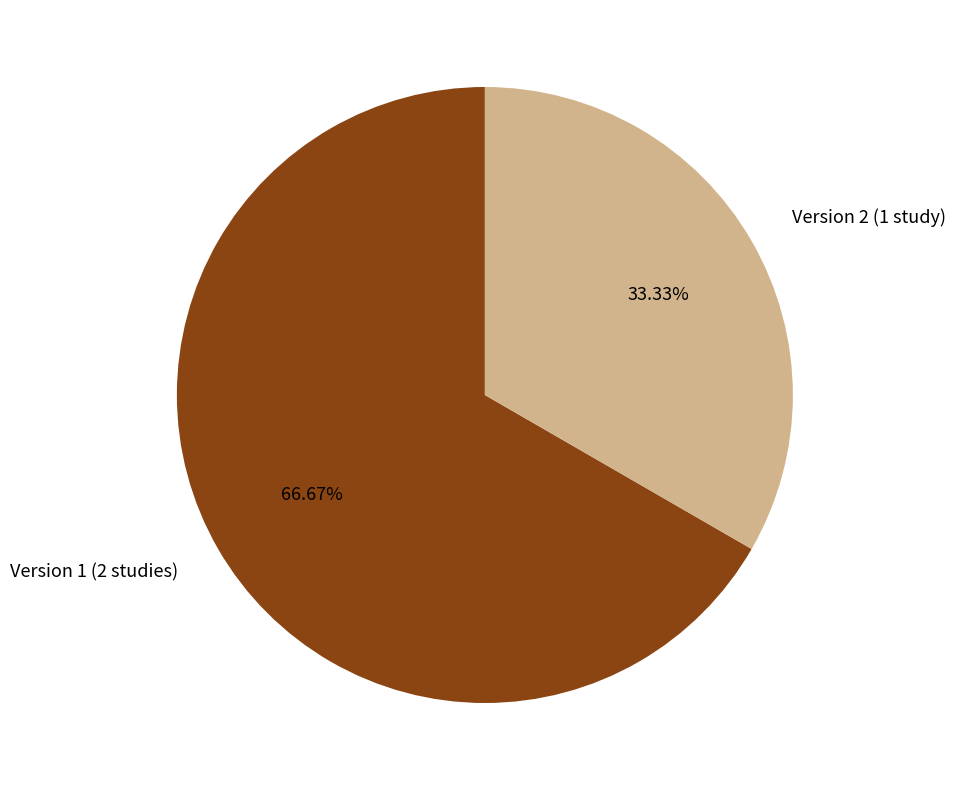

Approximately how many times larger is the value at Version 2 (1 study) compared to Version 1 (2 studies)?

0.5